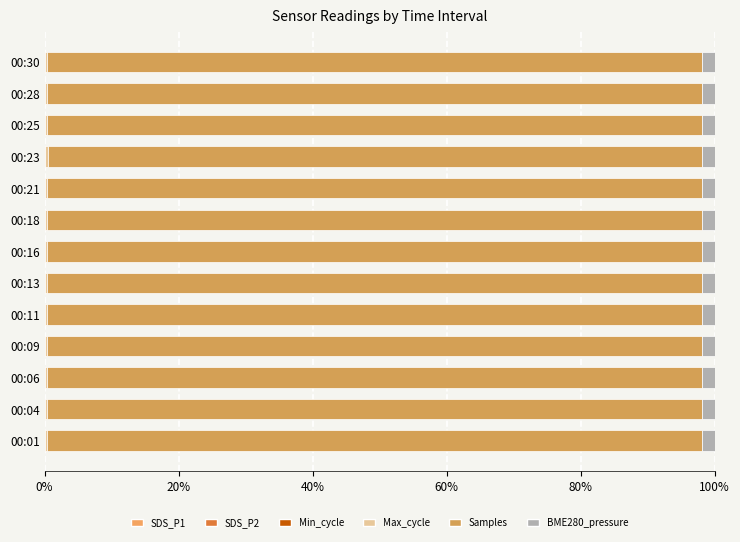

How many groups of bars are there?

13